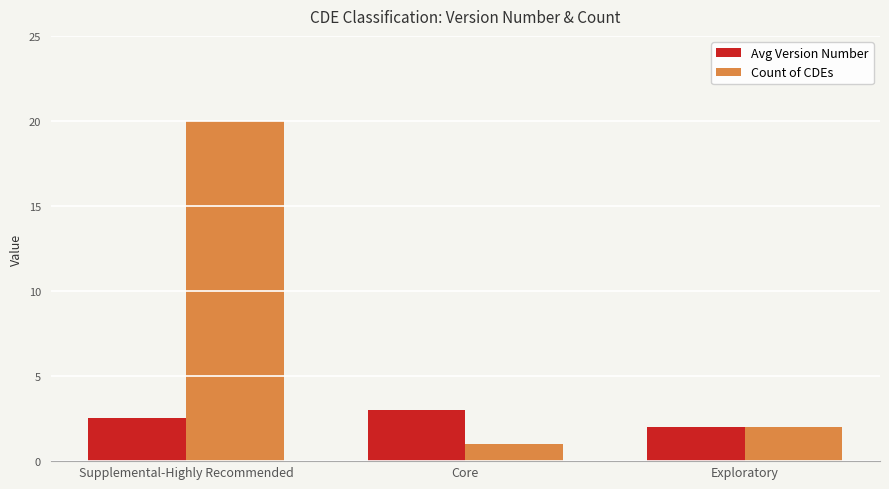

True or false: Count of CDEs has a value of 28.1 at Supplemental-Highly Recommended.

False